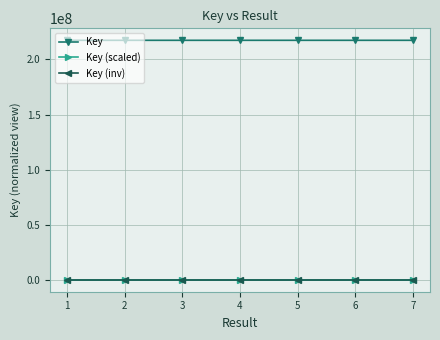

Is the value of Key at 4 greater than the value of Key (inv) at 4?

Yes